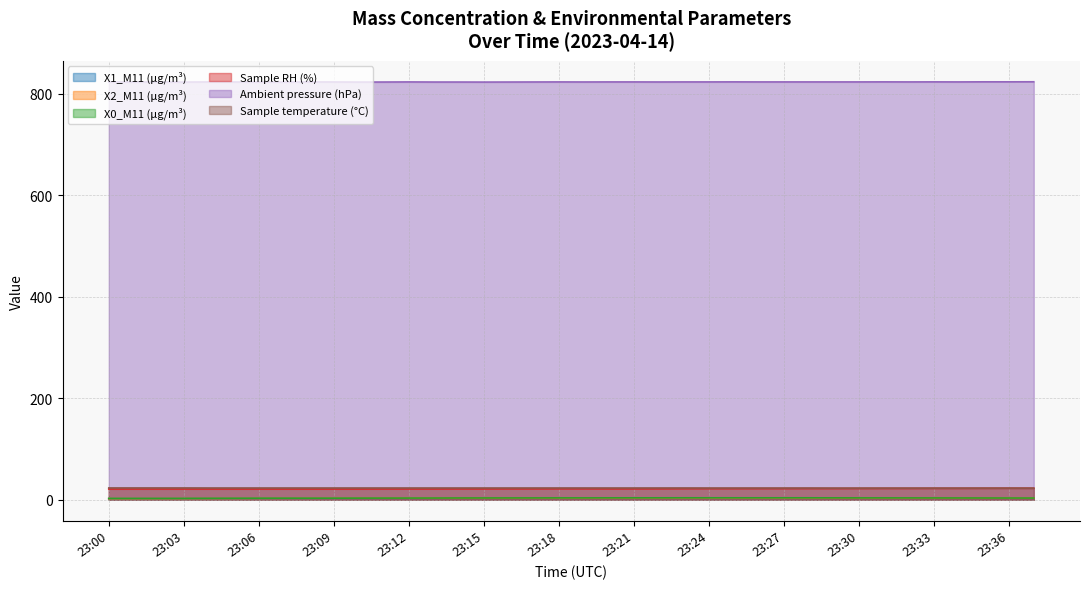

Count the number of categories in the chart.

38